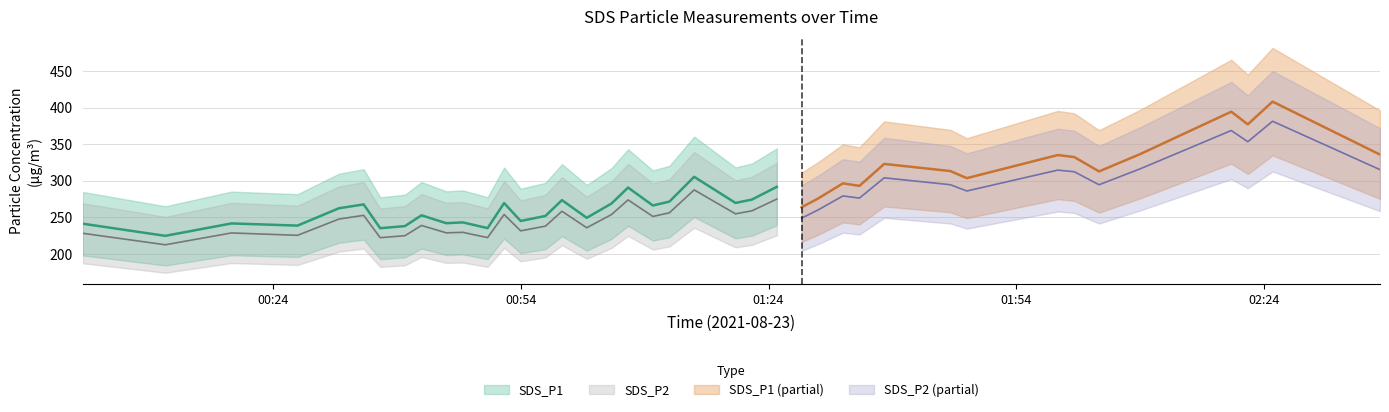

What is the label of the 39th point from the left?

38